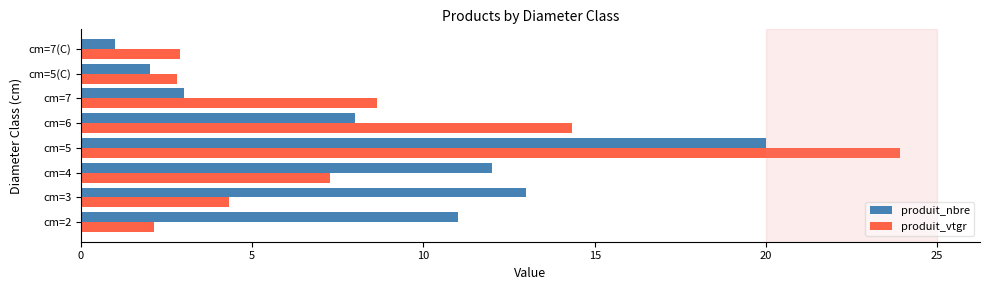

What is the difference between the produit_vtgr values at cm=6 and cm=3?

10.0